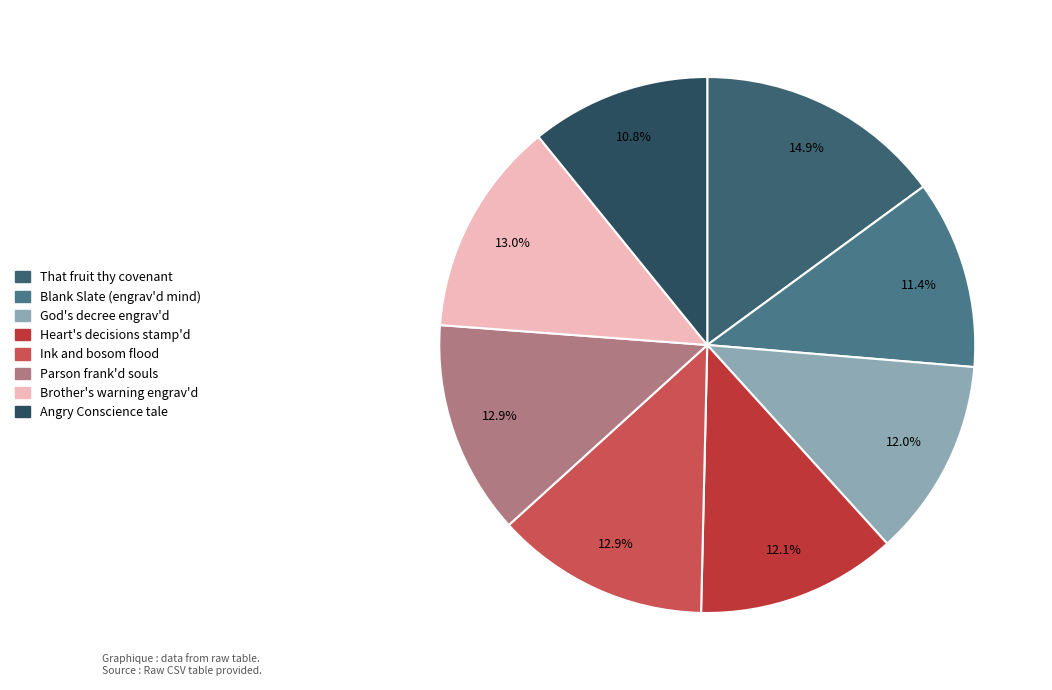

To the nearest percent, what is the difference between the largest and smallest slice percentages?

4%